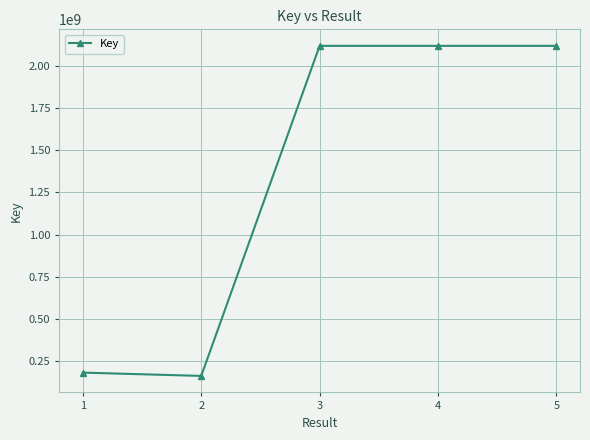

Between 3 and 2, which is larger?

3